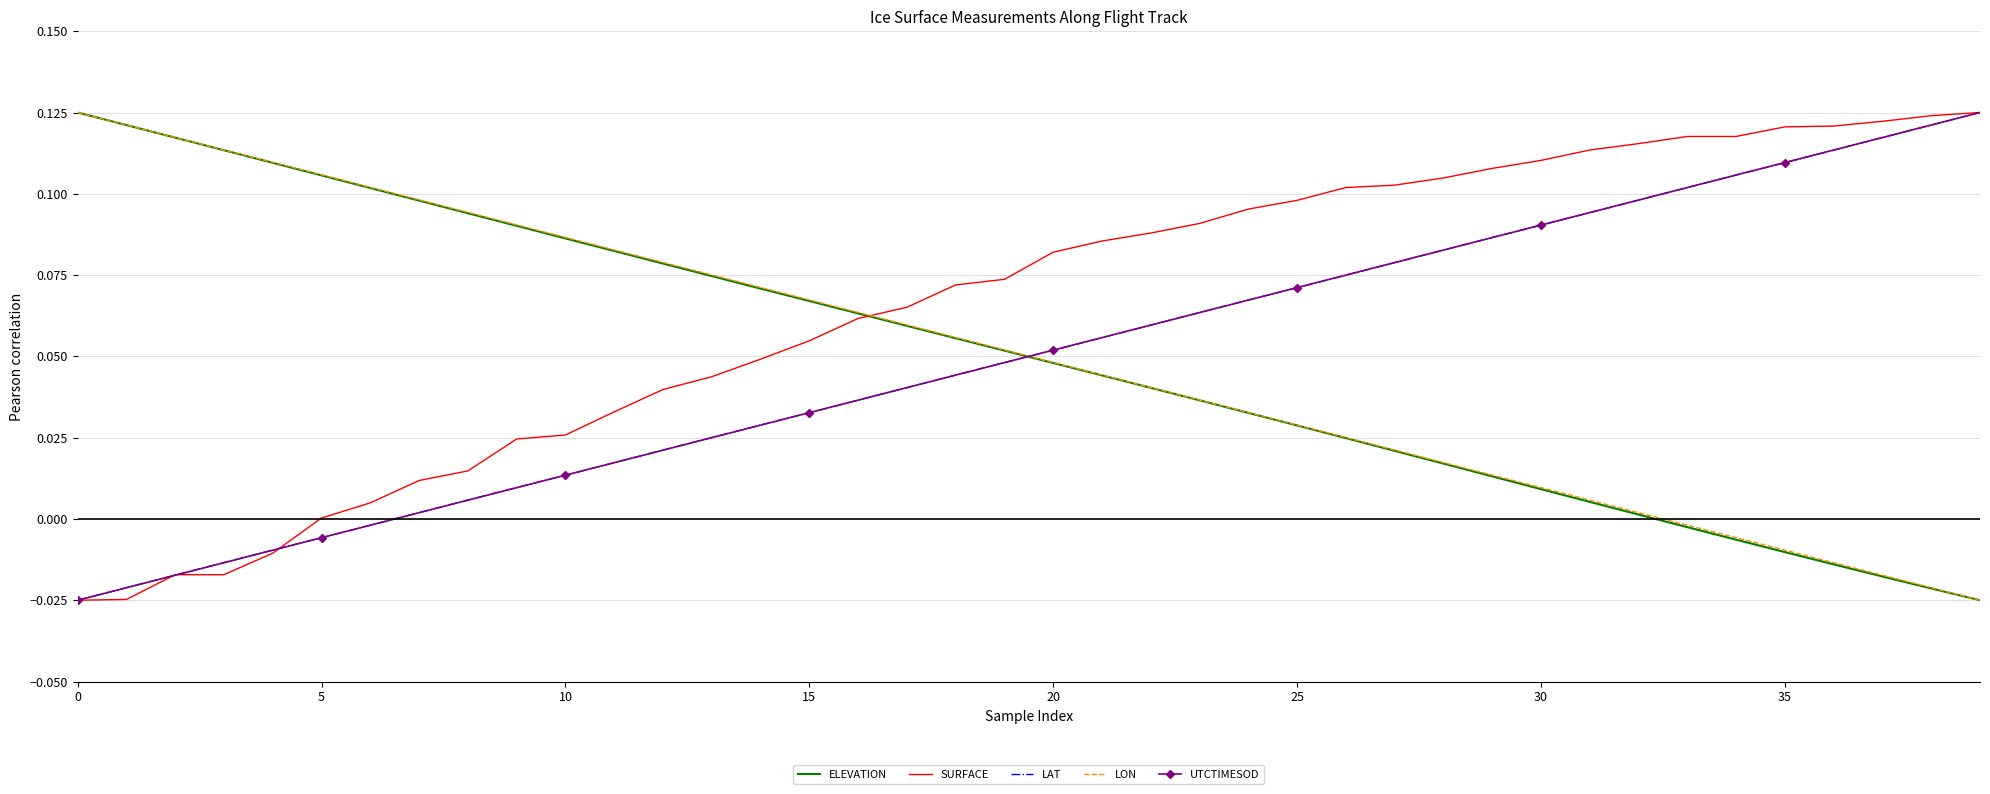

Which series ends up on top after the final intersection of ELEVATION and UTCTIMESOD?

UTCTIMESOD